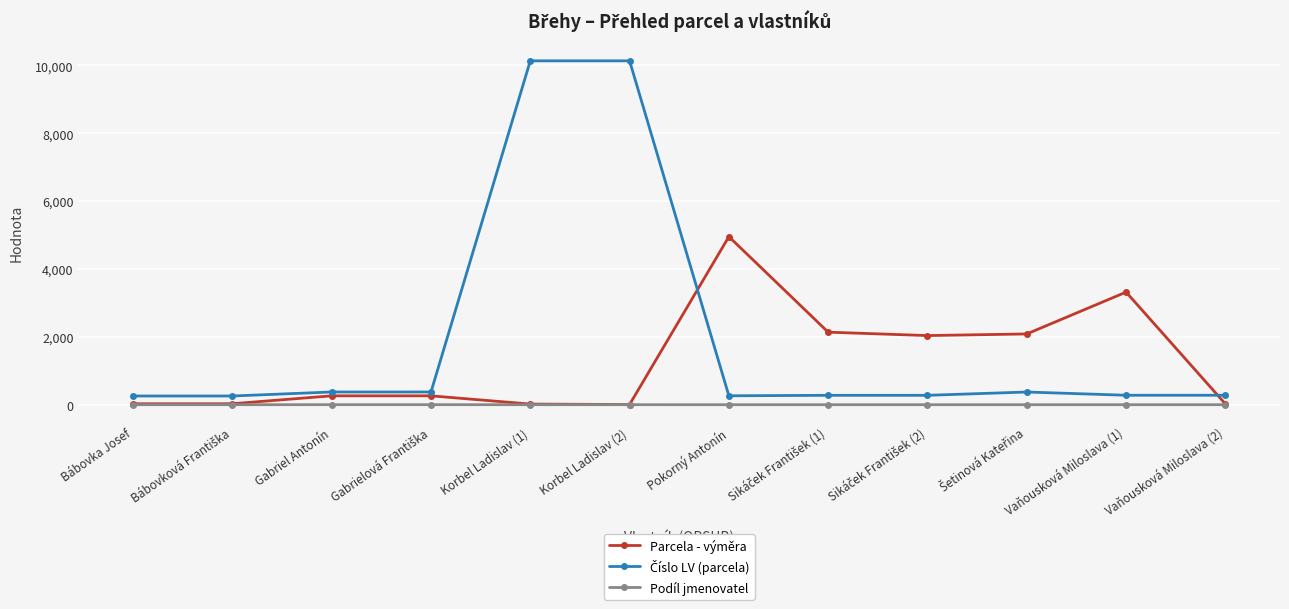

What is the maximum value shown in the chart?

10131